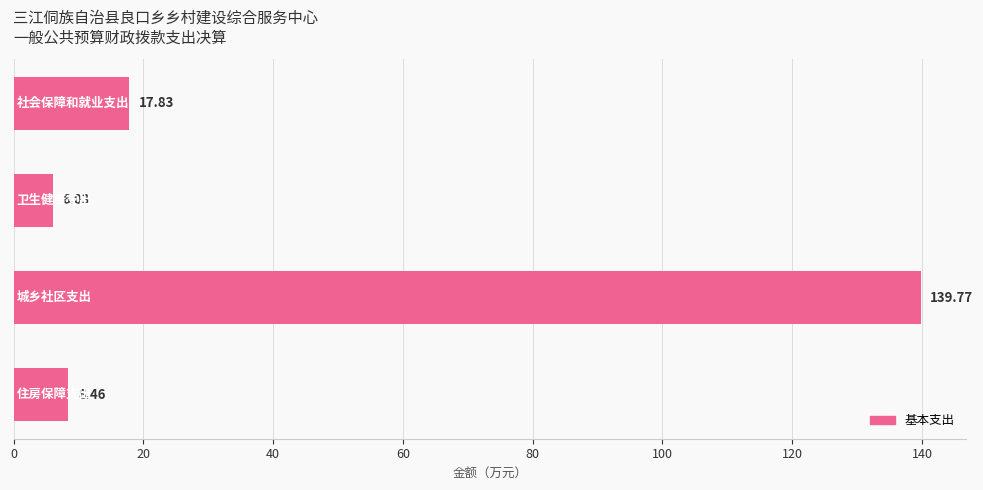

How many categories are shown in the chart?

4